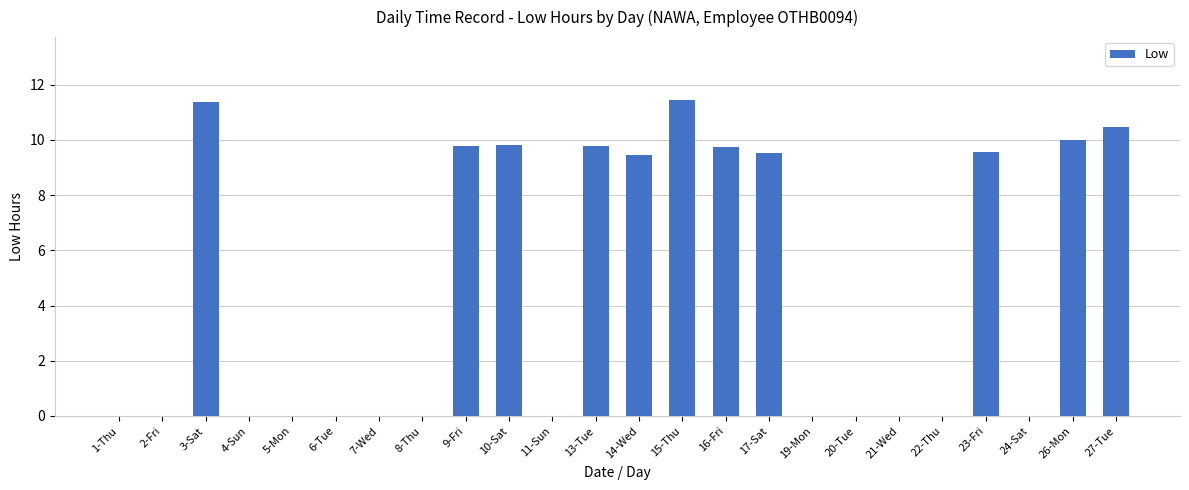

What is the difference between the values at 27-Tue and 23-Fri?

0.9